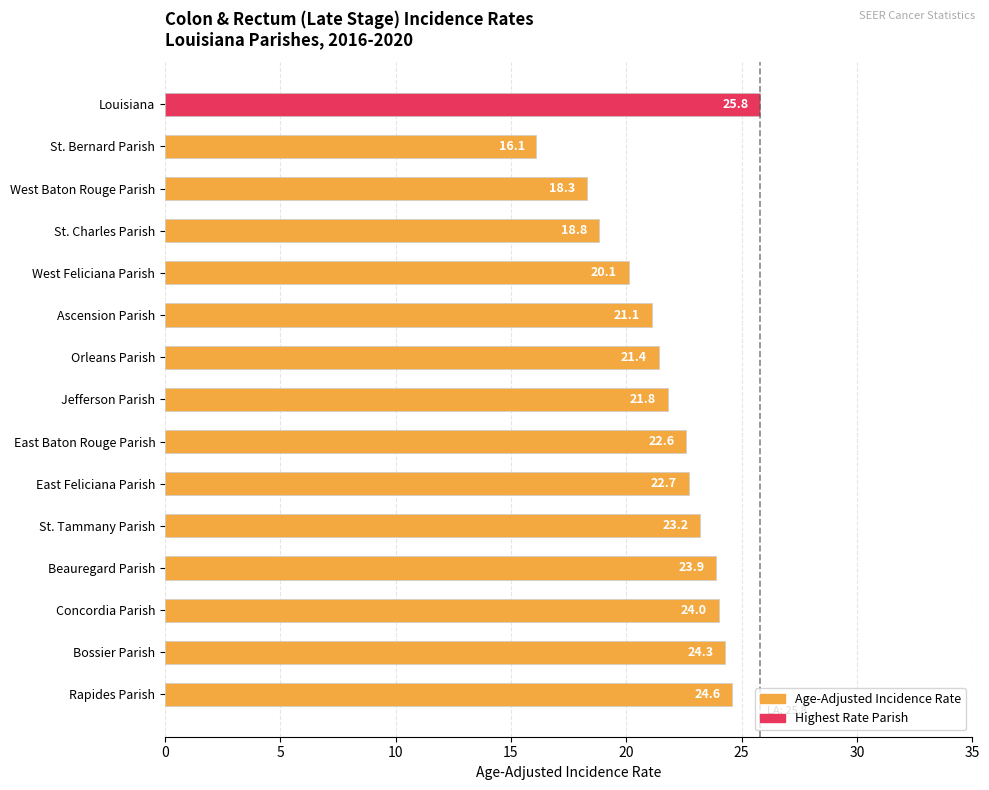

What is the difference between the maximum and minimum values?

9.7